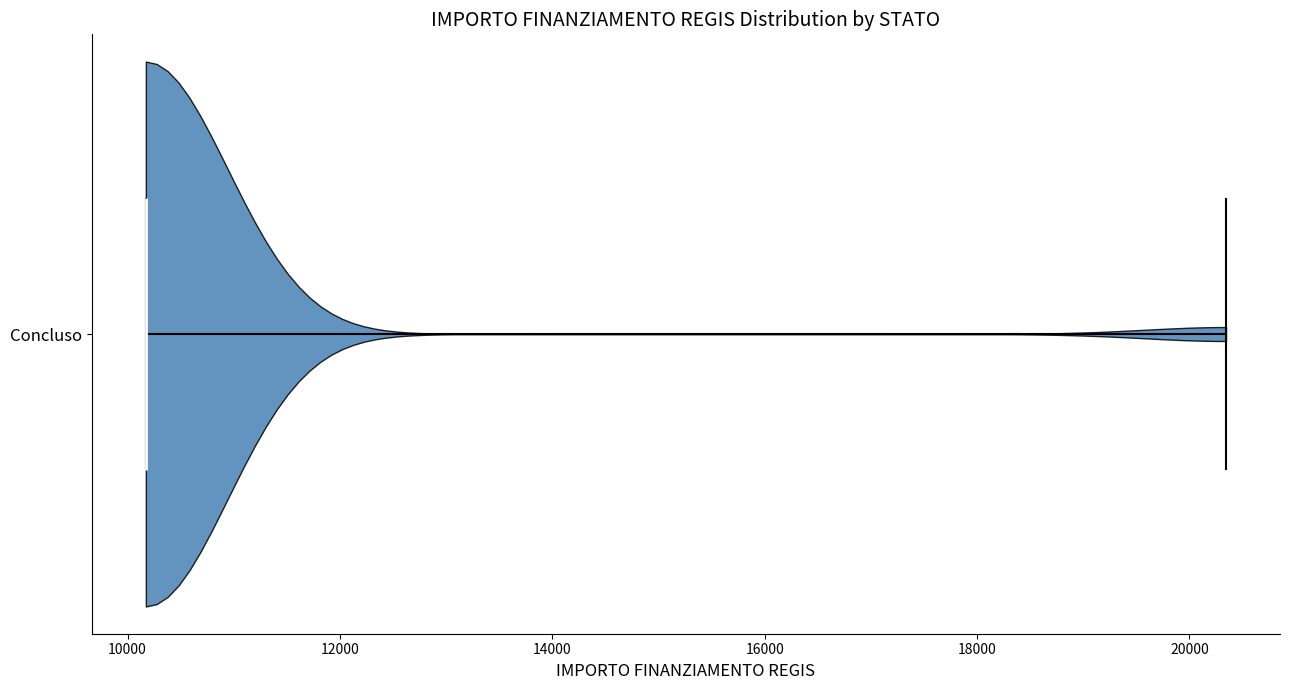

Read this violin plot against the x-axis: where its median line is, and the lowest and highest points the violin reaches. The values are not printed on the chart, so give them approximately, as read against the axis.

median line 10200, lowest point 10200, highest point 20400